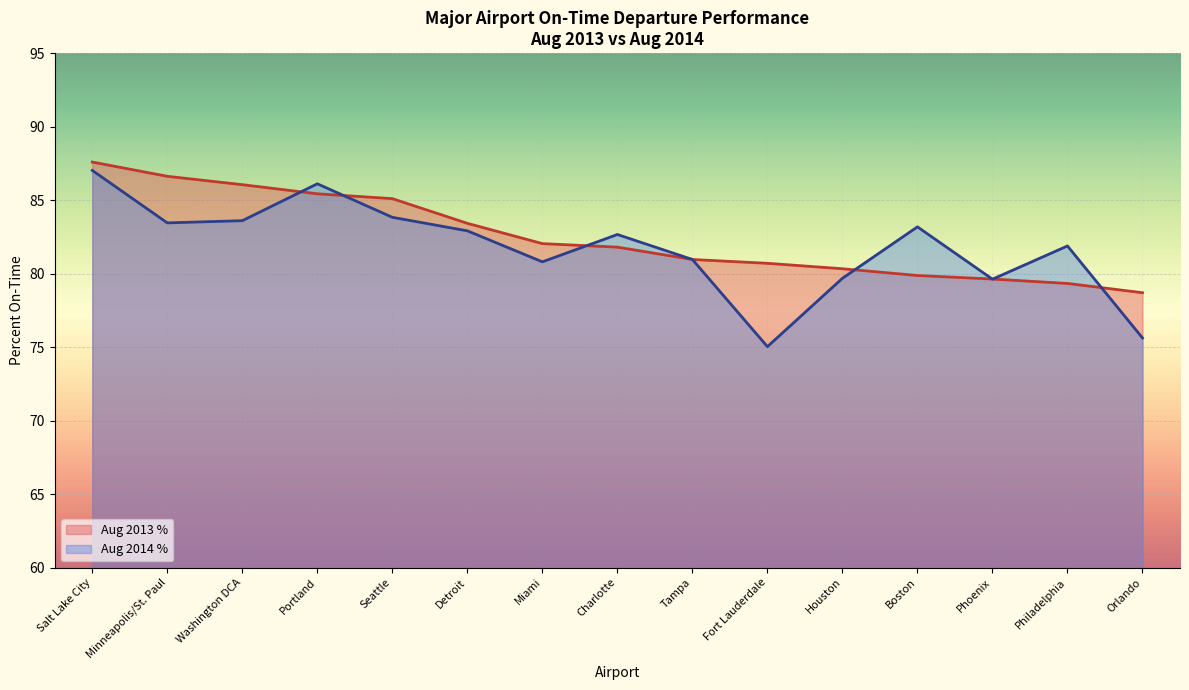

Where do Aug 2013 % and Aug 2014 % first cross each other?

Washington DCA and Portland